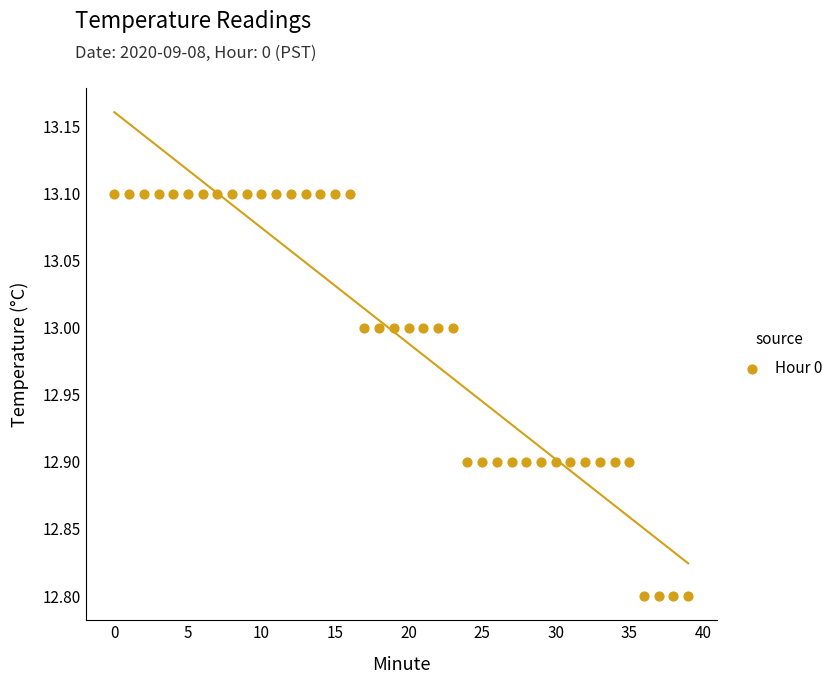

What is the range of Y values (max minus min)?

0.3